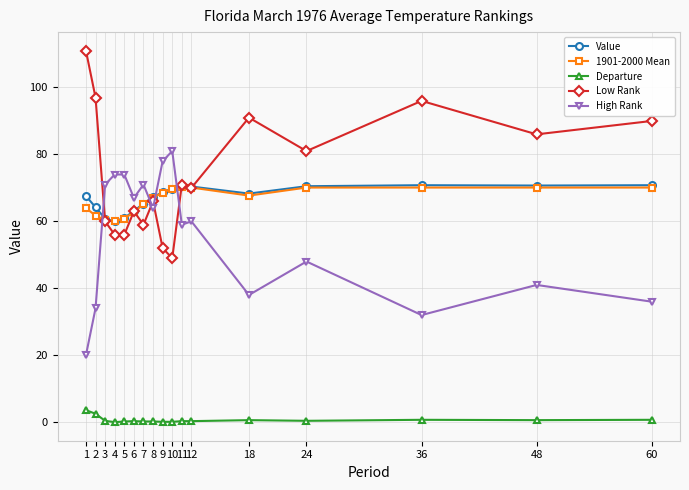

Is it true that Low Rank equals 31.0 at 8?

False